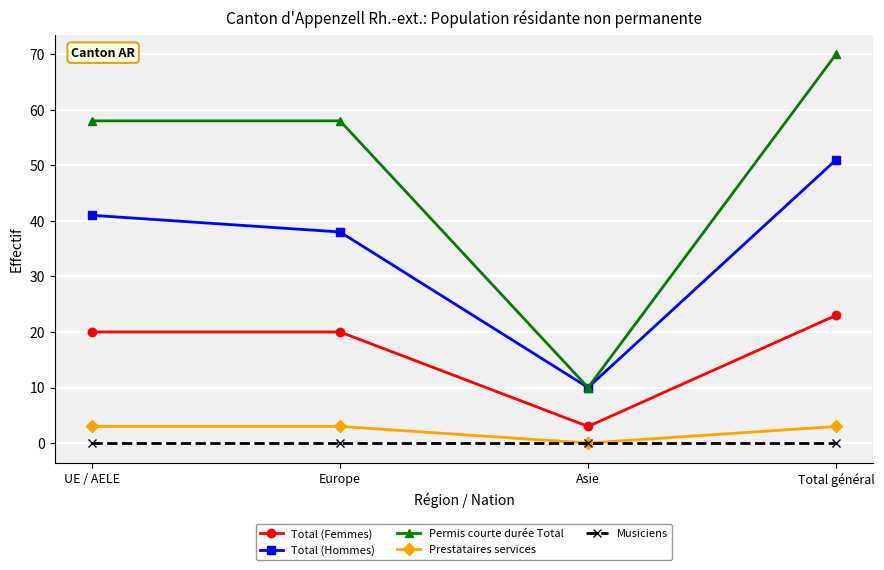

Which category has the lowest value in the Total (Hommes) series?

Asie